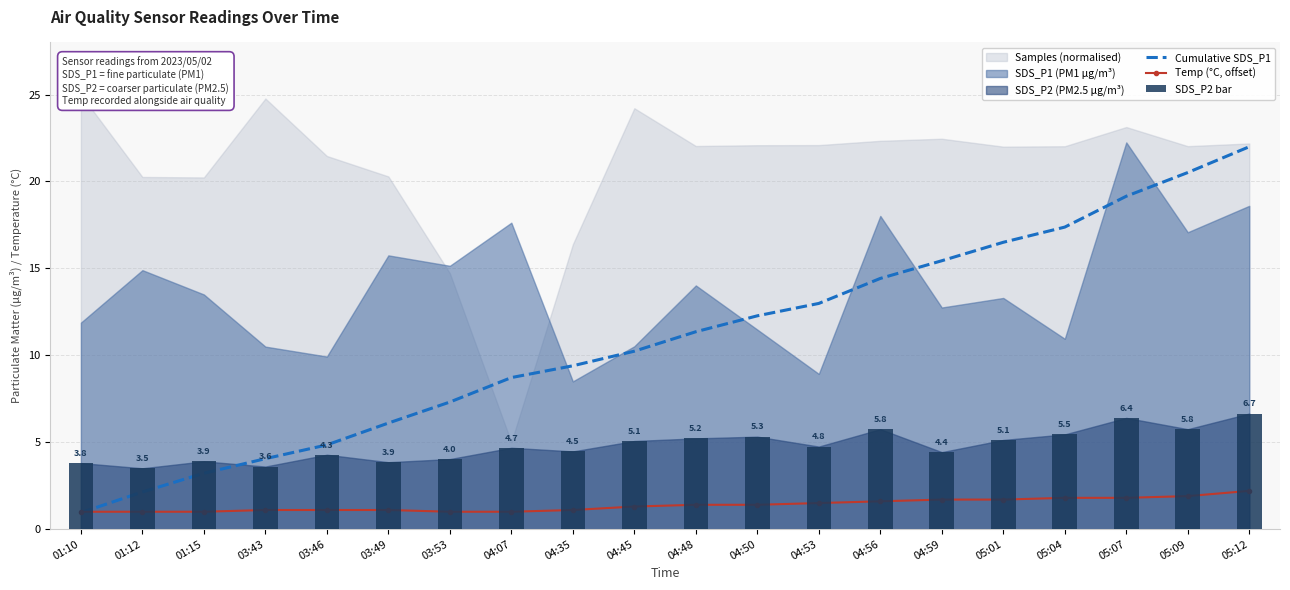

Reading left to right, extract all data points from this chart.

Cumulative SDS_P1: 01:10=0.9	01:12=2.1	01:15=3.2	03:43=4.1	03:46=4.8	03:49=6.1	03:53=7.3	04:07=8.7	04:35=9.4	04:45=10.2	04:48=11.4	04:50=12.3	04:53=13.0	04:56=14.4	04:59=15.4	05:01=16.5	05:04=17.4	05:07=19.2	05:09=20.5	05:12=22.0
Temp (°C, offset): 01:10=1.0	01:12=1.0	01:15=1.0	03:43=1.1	03:46=1.1	03:49=1.1	03:53=1.0	04:07=1.0	04:35=1.1	04:45=1.3	04:48=1.4	04:50=1.4	04:53=1.5	04:56=1.6	04:59=1.7	05:01=1.7	05:04=1.8	05:07=1.8	05:09=1.9	05:12=2.2
SDS_P2 bar: 01:10=3.8	01:12=3.5	01:15=3.9	03:43=3.6	03:46=4.3	03:49=3.9	03:53=4.0	04:07=4.7	04:35=4.5	04:45=5.1	04:48=5.2	04:50=5.3	04:53=4.8	04:56=5.8	04:59=4.4	05:01=5.1	05:04=5.5	05:07=6.4	05:09=5.8	05:12=6.7